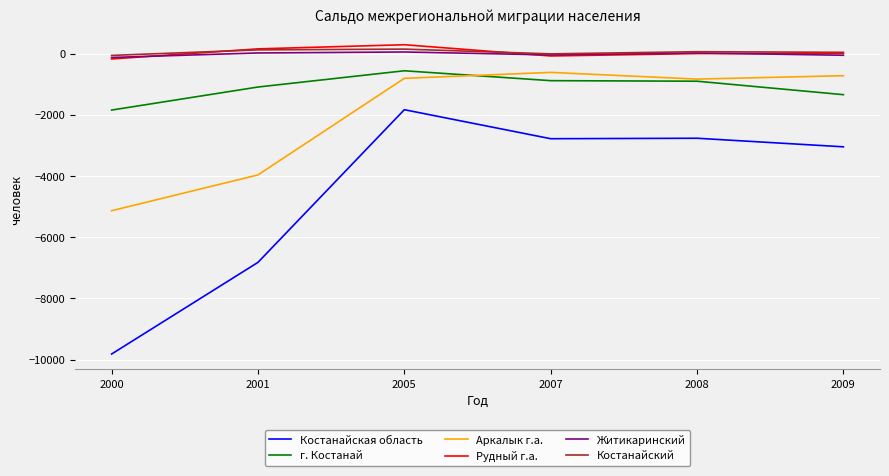

At which category is the sum across all series the highest?

2005